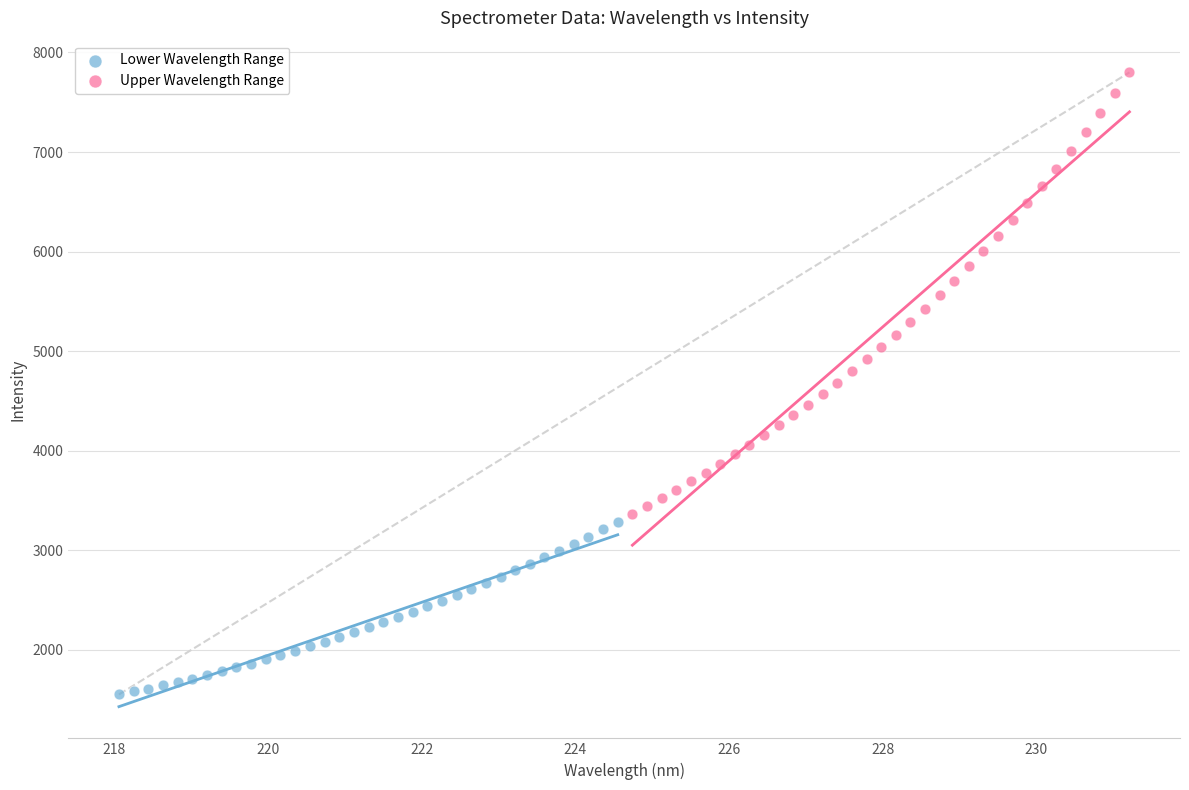

Which series reaches the maximum Y coordinate?

Upper Wavelength Range